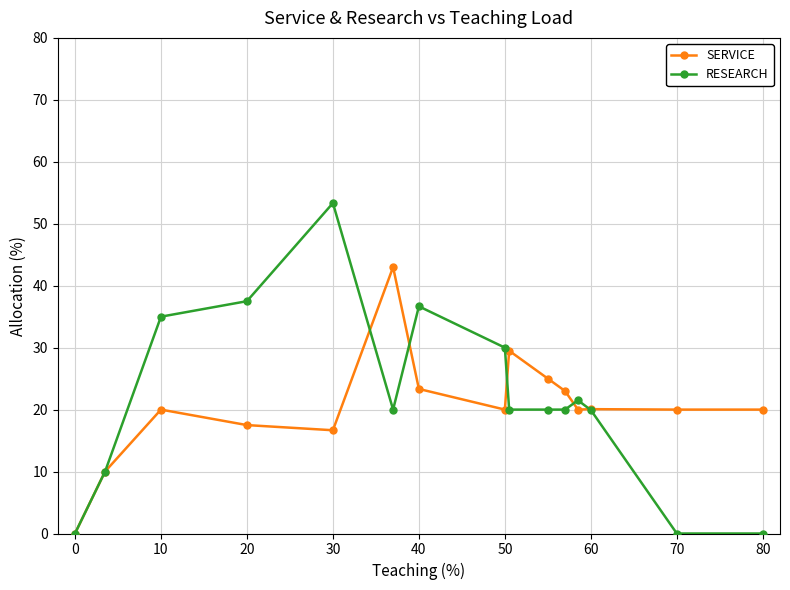

How many categories are shown in the chart?

15